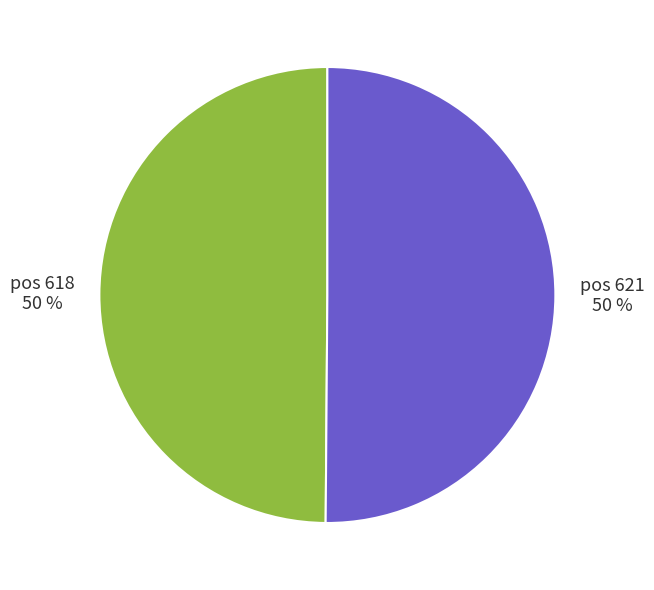

To the nearest percent, what is the average slice percentage?

50%